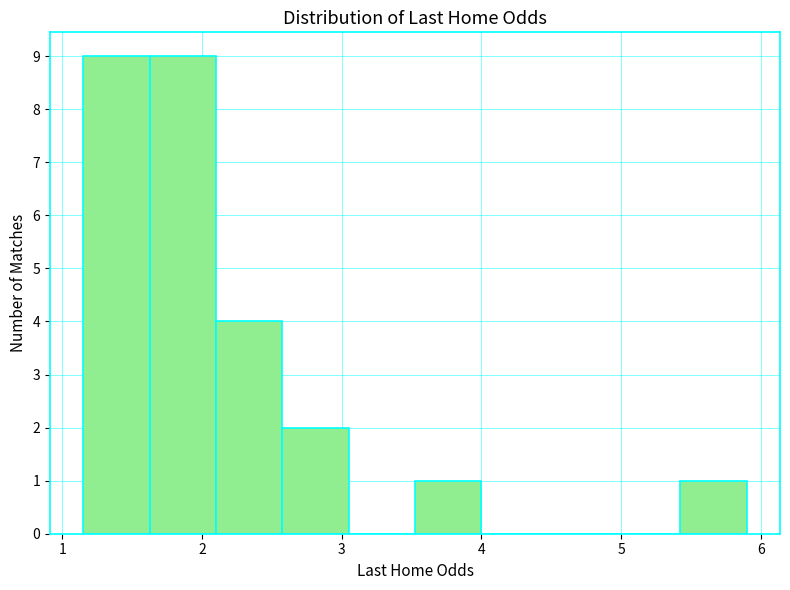

Reading left to right, transcribe this chart: for each bar, give the range it covers on the x-axis and its height. Neither the bar edges nor the heights are printed on the chart, so give them approximately, as read against the axes.

1.2 to 1.6: 9
1.6 to 2.1: 9
2.1 to 2.6: 4
2.6 to 3.1: 2
3.1 to 3.5: 0
3.5 to 4.0: 1
4.0 to 4.5: 0
4.5 to 5.0: 0
5.0 to 5.4: 0
5.4 to 5.9: 1